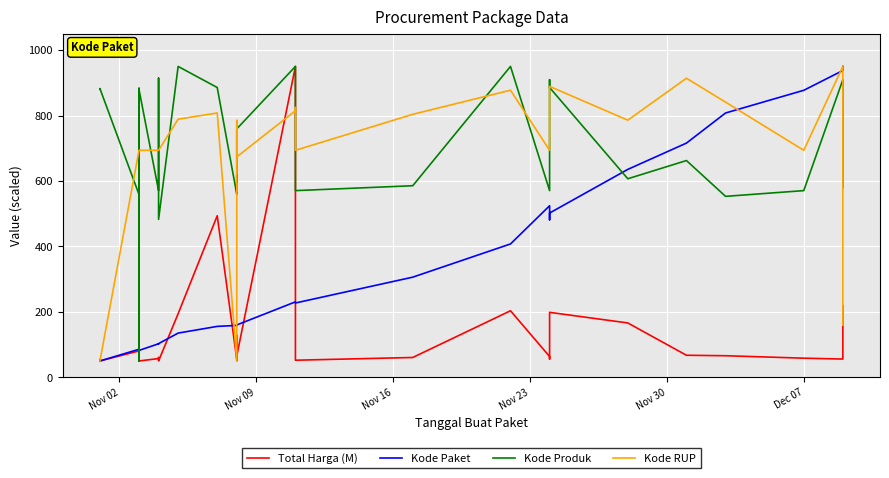

How many categories are shown in the chart?

35